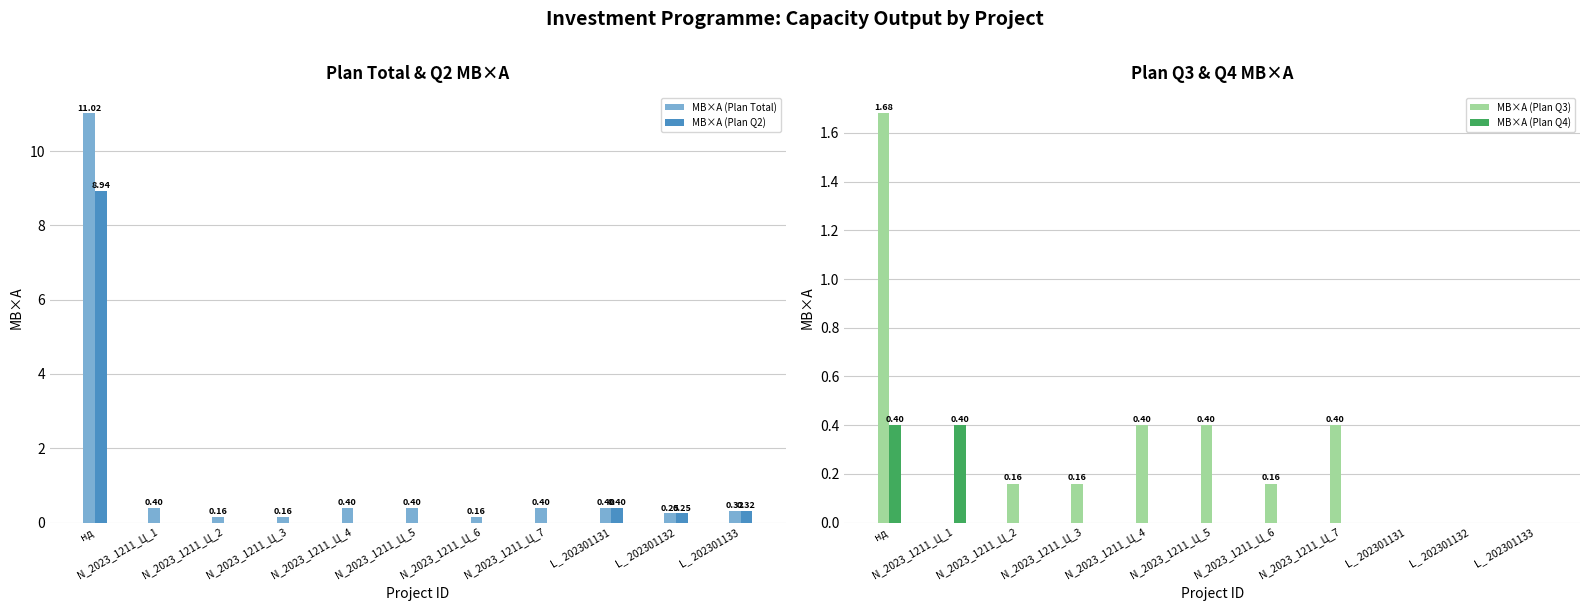

What is the sum of all МВ×А (Plan Q3) values?

3.4